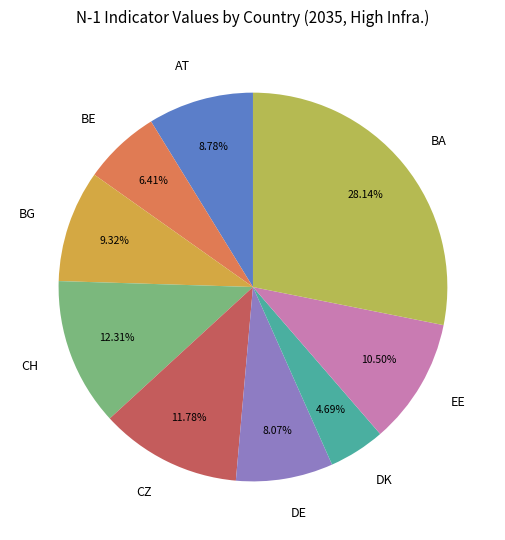

What is the smallest slice in the pie chart?

DK